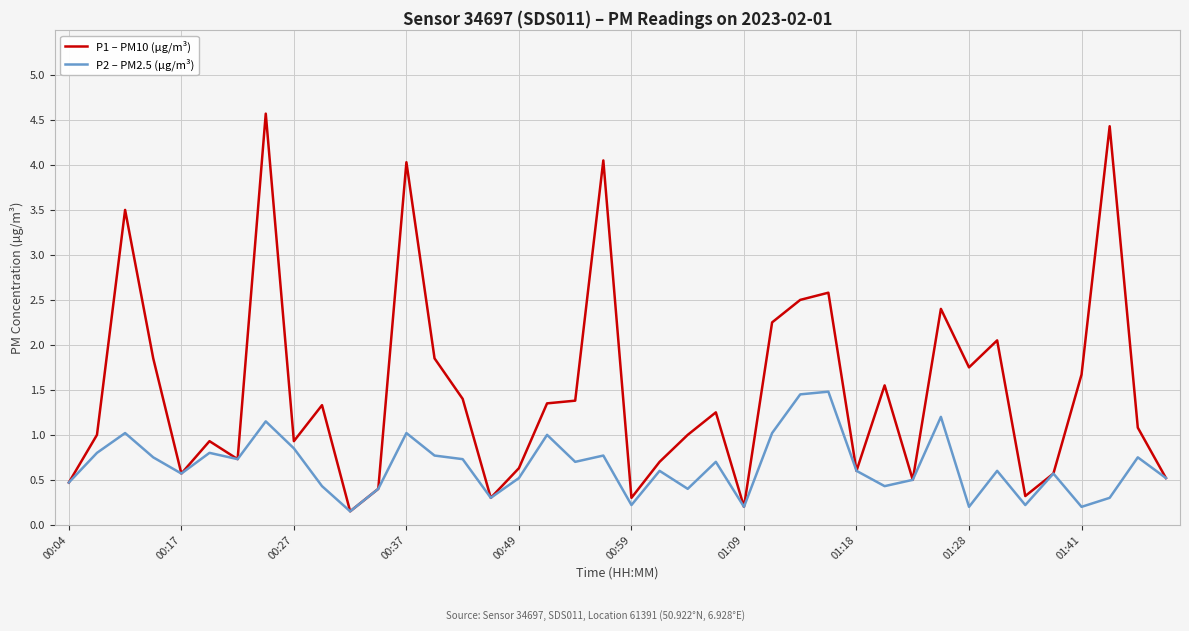

Count the number of categories in the chart.

40